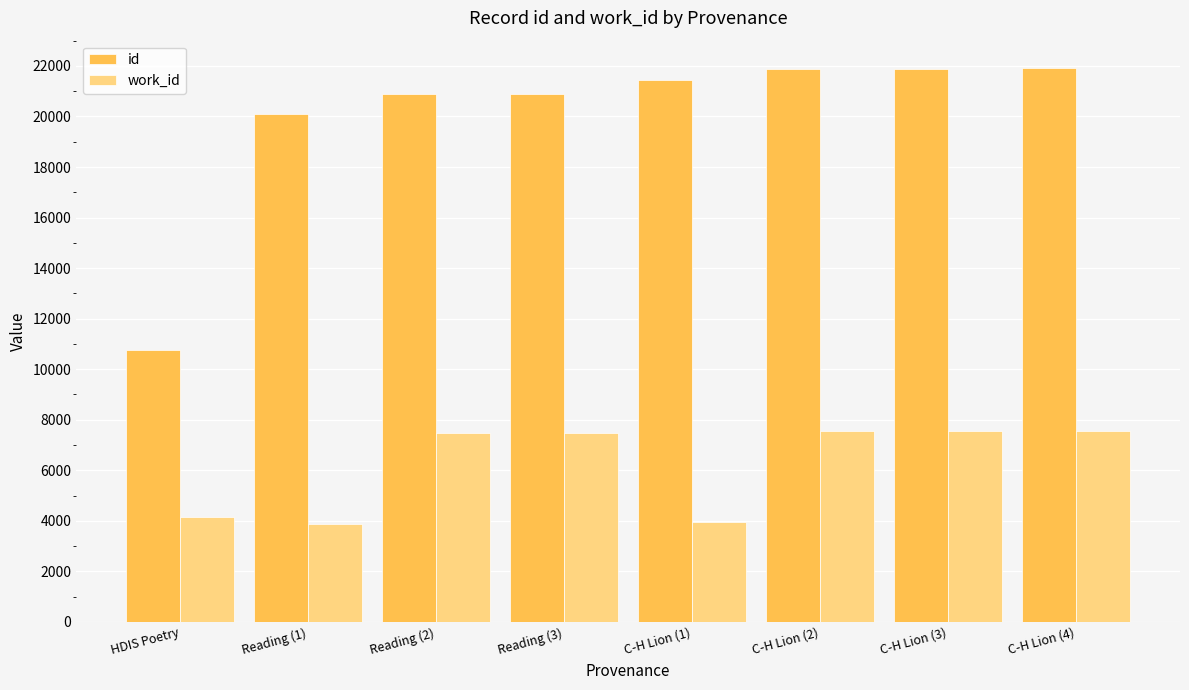

The value of work_id at C-H Lion (4) is 10786. True or false?

False